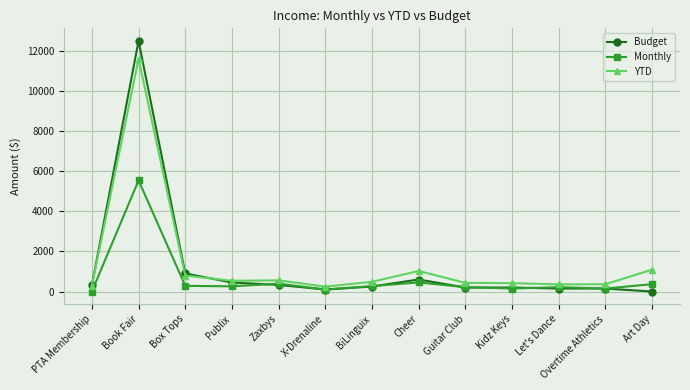

What is the greatest value displayed?

12500.0